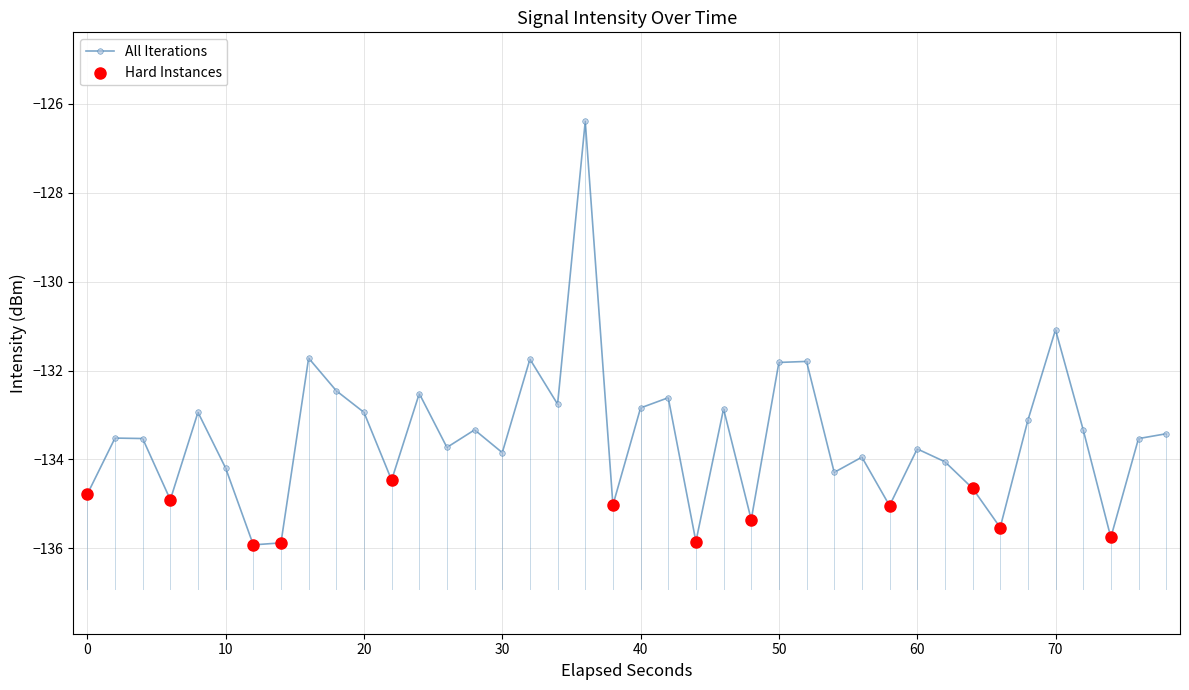

What is the maximum value shown in the chart?

-126.4